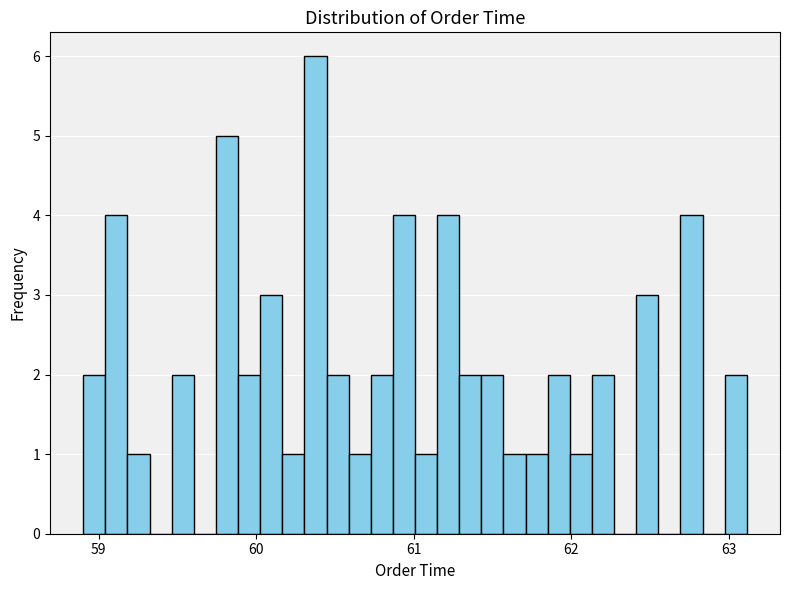

Read against the x-axis, roughly where is the centre of the tallest bar?

60.4